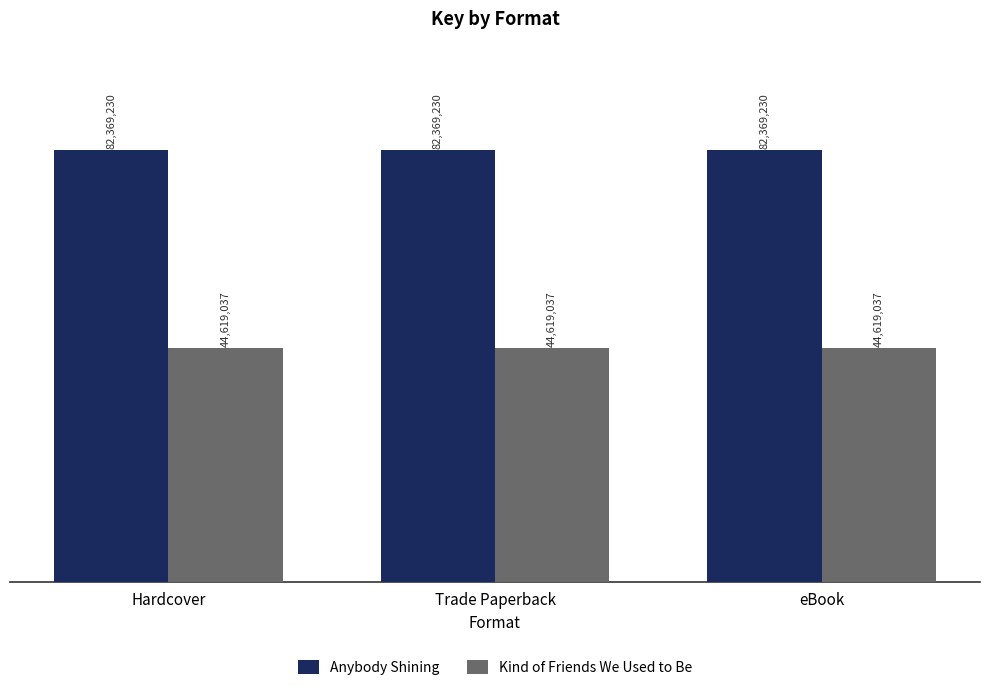

Are the bars grouped side by side (vs. stacked)?

Yes